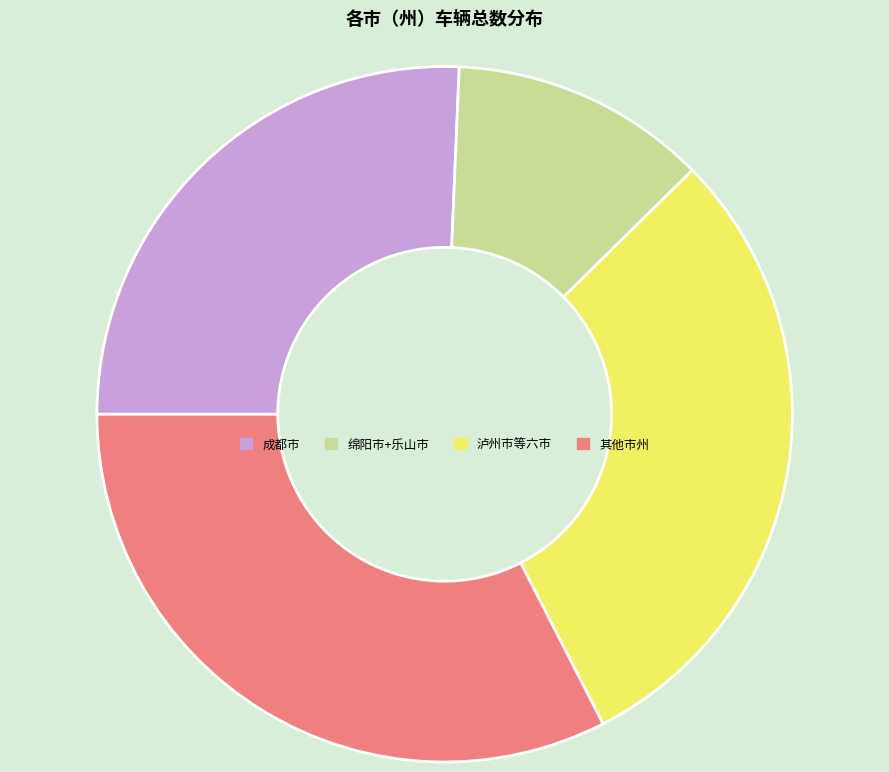

Is there any slice that represents more than half of the pie?

No